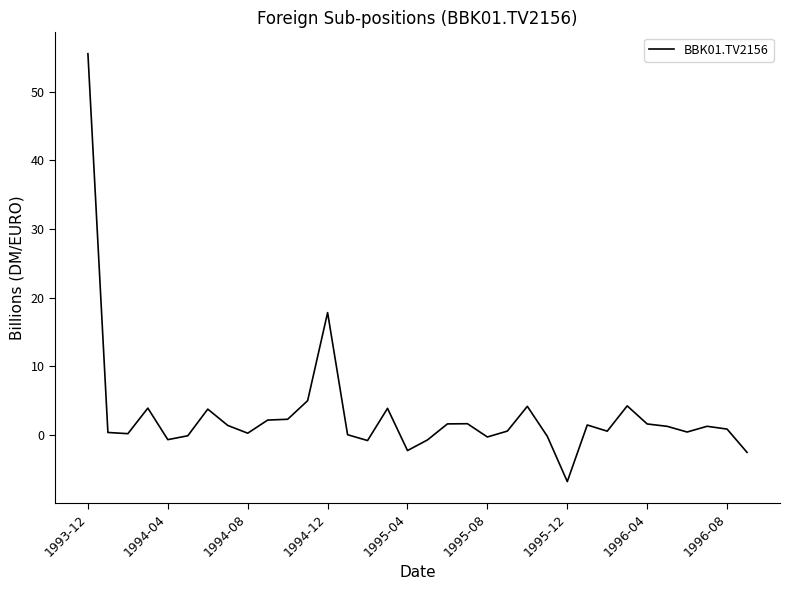

What is the greatest value displayed?

55.6